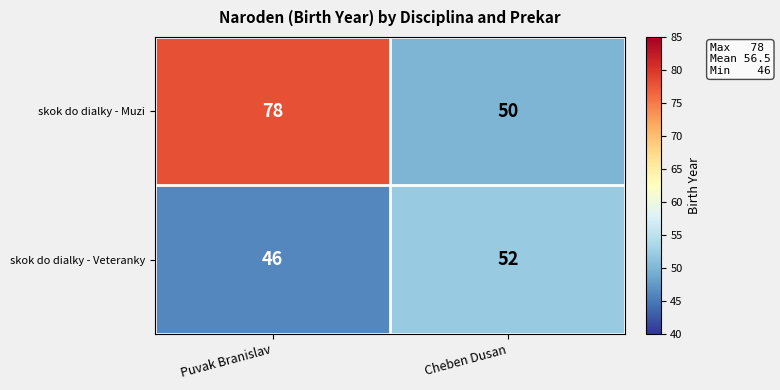

The value of skok do dialky - Muzi at Cheben Dusan is 50. True or false?

True